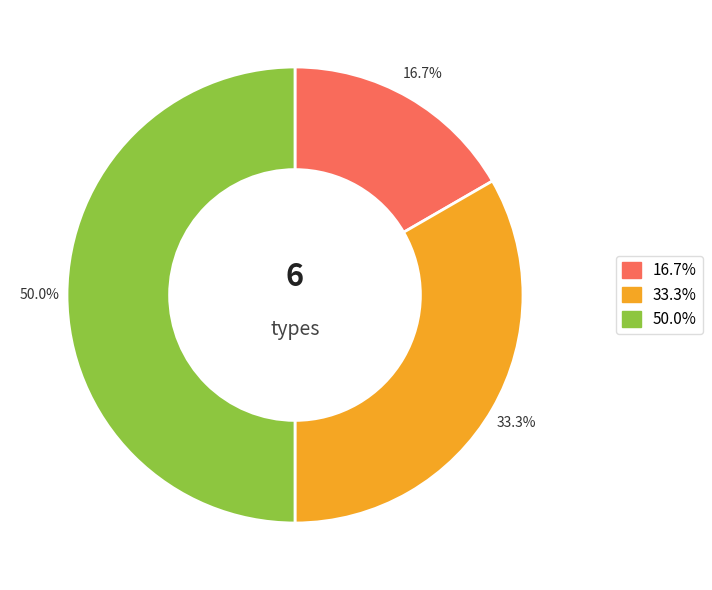

How many slices are in this pie chart?

3